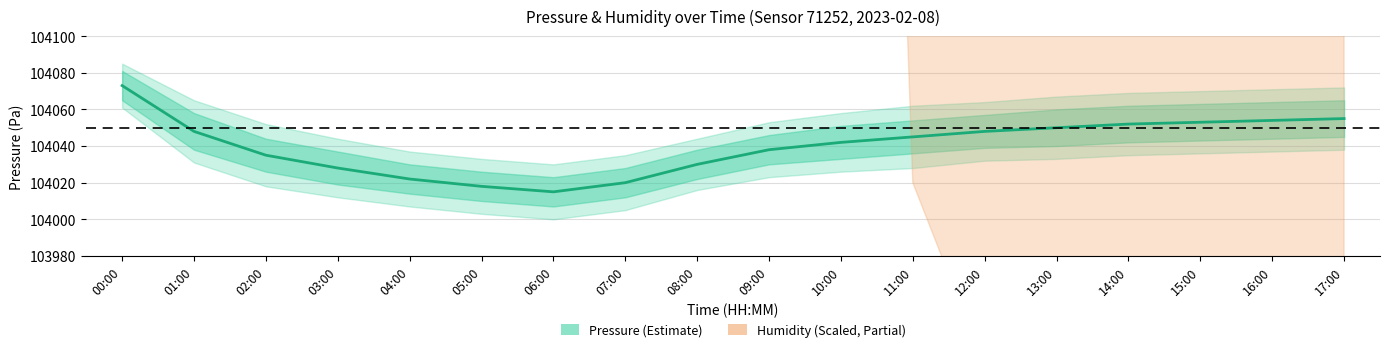

What is the average value of the humidity series?

105165